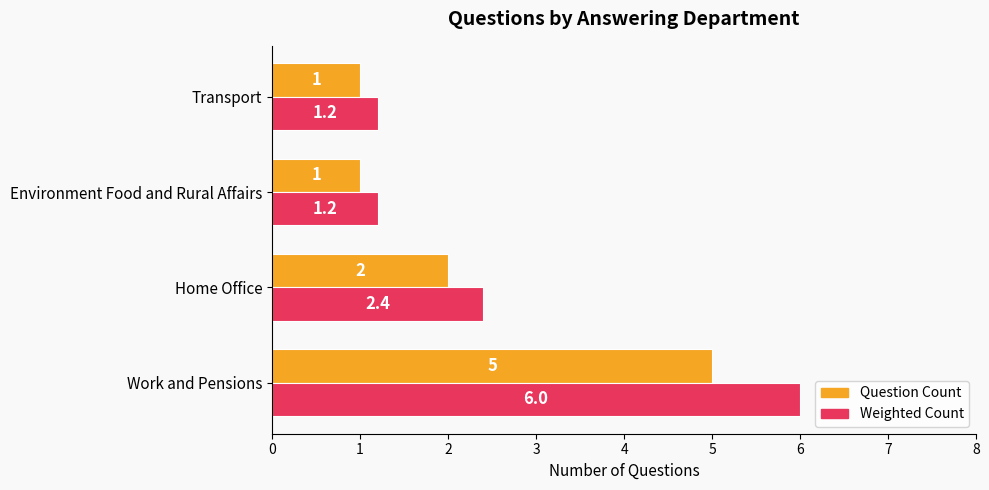

Rank the series at Environment Food and Rural Affairs from lowest to highest value.

Question Count, Weighted Count